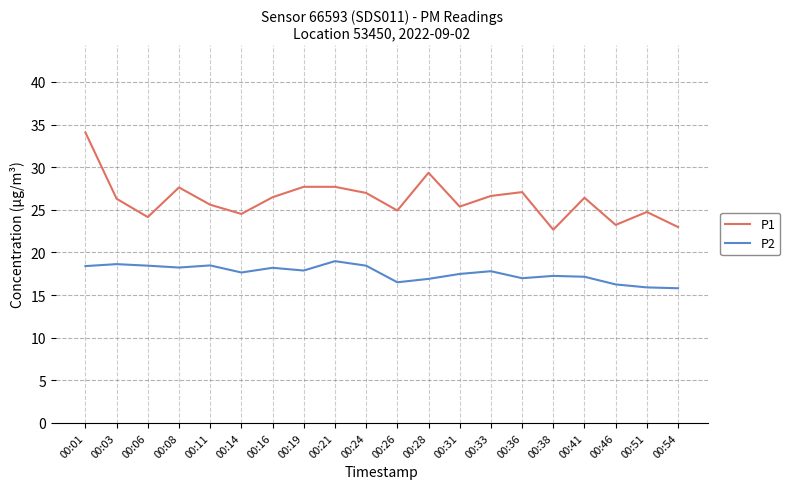

Which series has the largest total across all categories?

P1